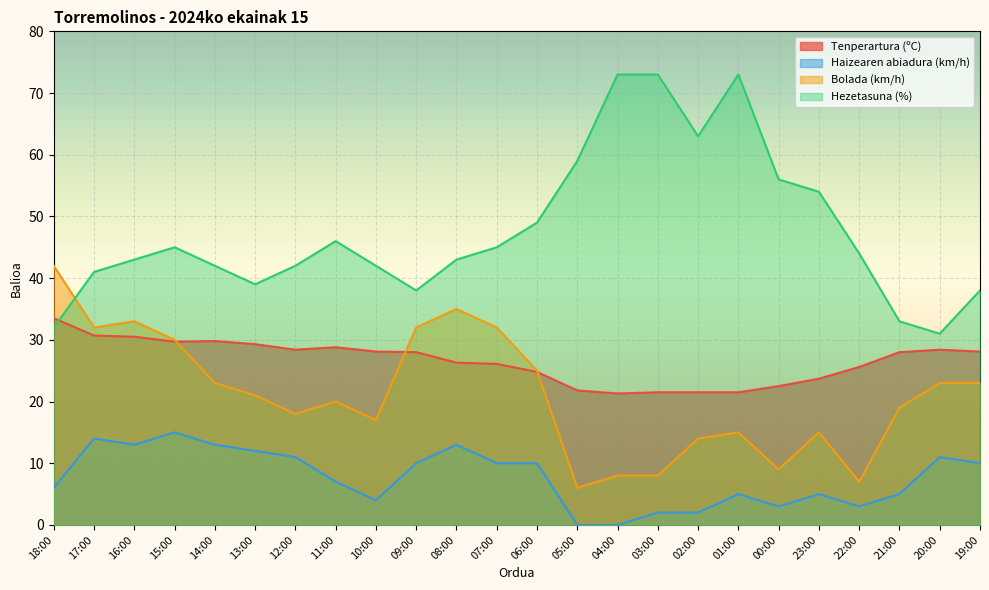

True or false: Bolada (km/h) and Tenperartura (ºC) intersect in this chart.

True